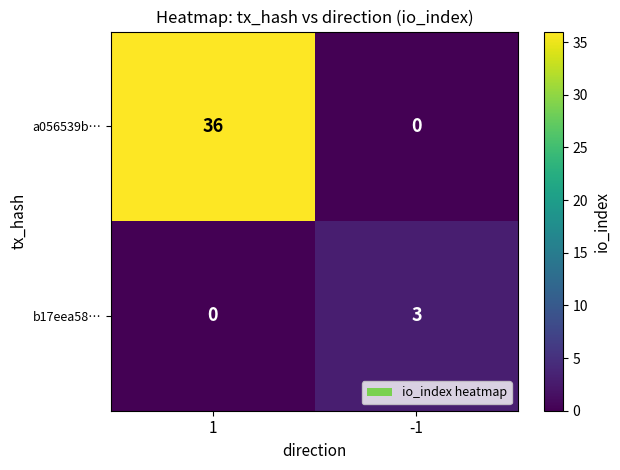

Which series has the widest spread of values?

a056539b…